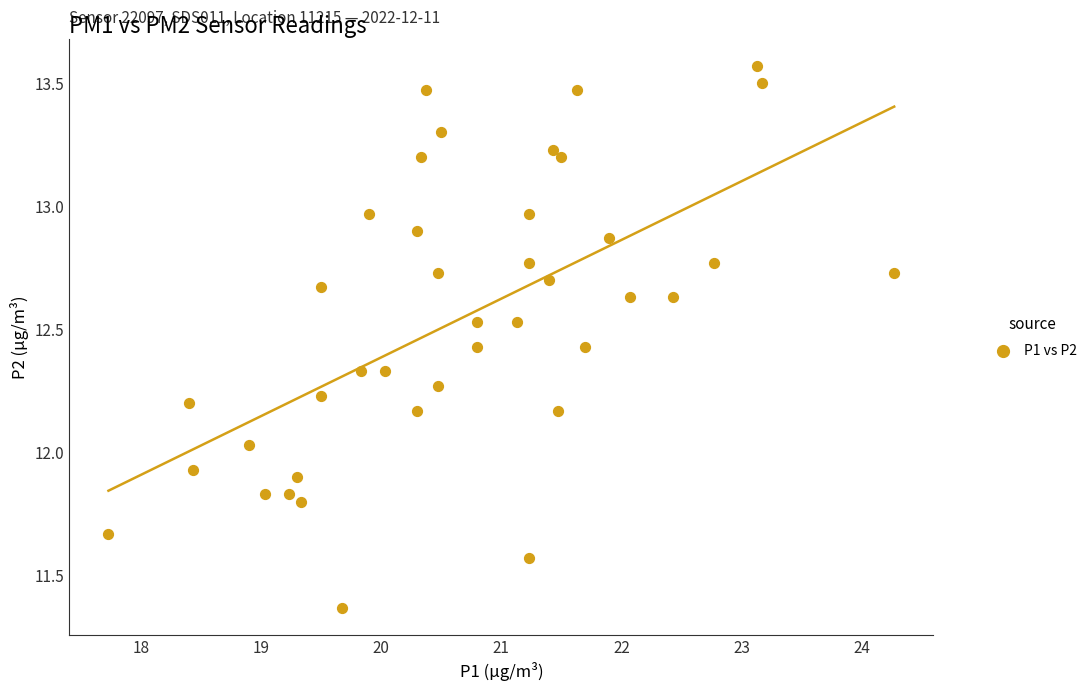

What is the range of Y values (max minus min)?

2.2